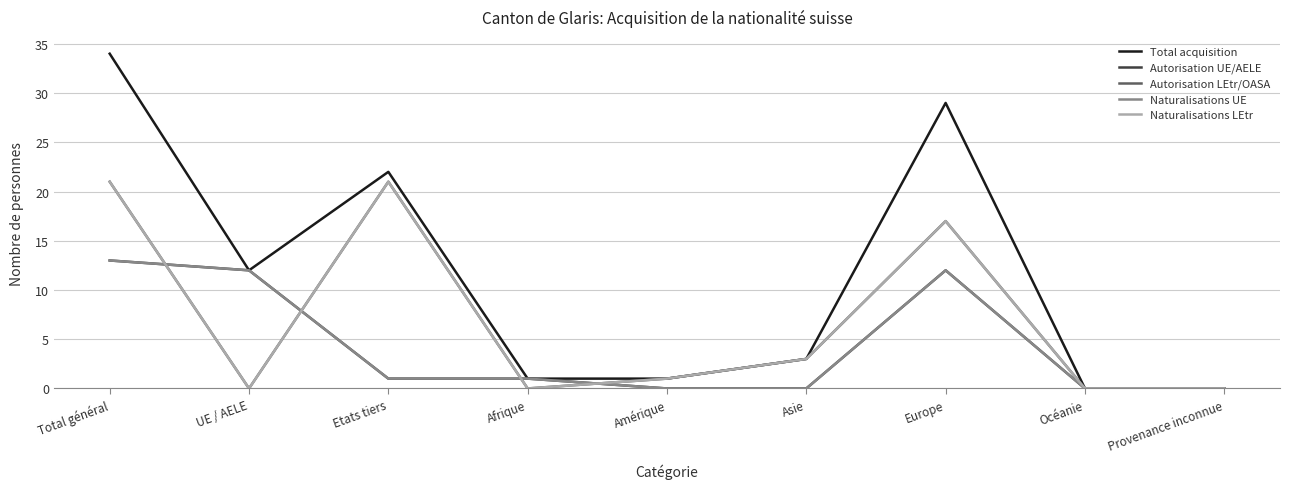

At which category is the sum across all series the highest?

Total général